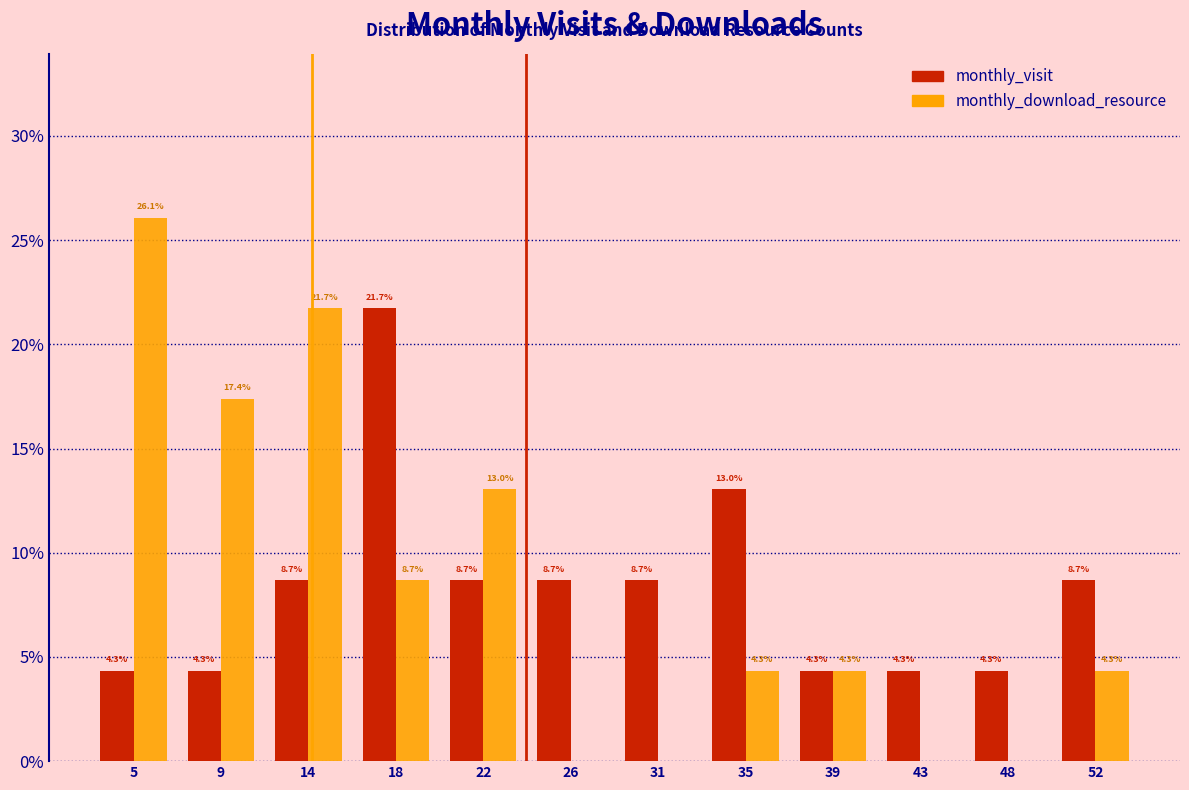

In the monthly_visit series, which range on the x-axis has the tallest bar?

15.75 to 20.00